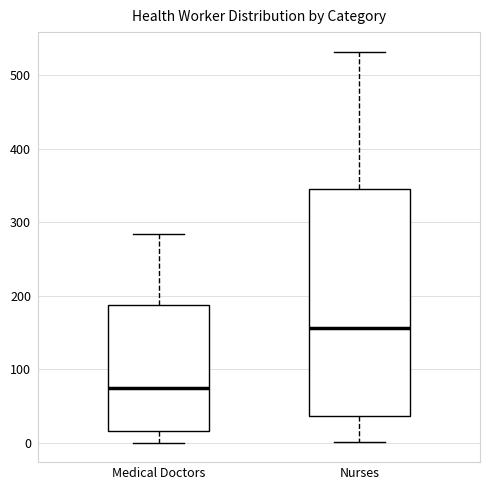

Reading left to right, transcribe this box plot: for each box, give where its median line is, the range the box spans, and where its two whiskers end, as read against the y-axis. The values are not printed on the chart, so give them approximately, as read against the axis.

Medical Doctors: median 80, box 20 to 190, whiskers 0 to 280
Nurses: median 160, box 40 to 350, whiskers 0 to 530